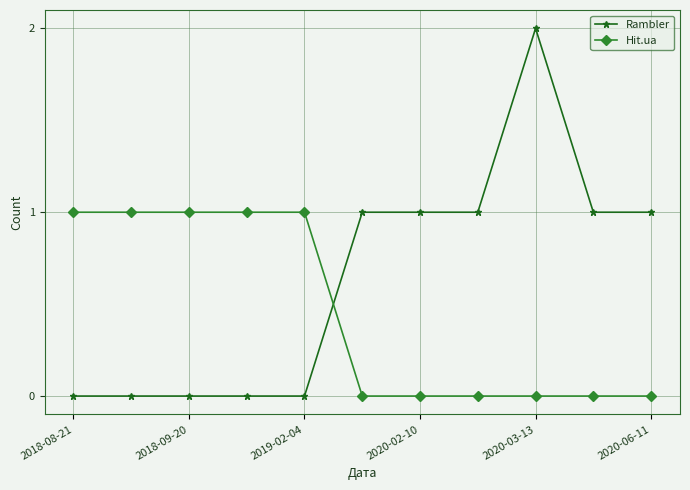

List the series in order of their overall mean, lowest first.

Hit.ua, Rambler